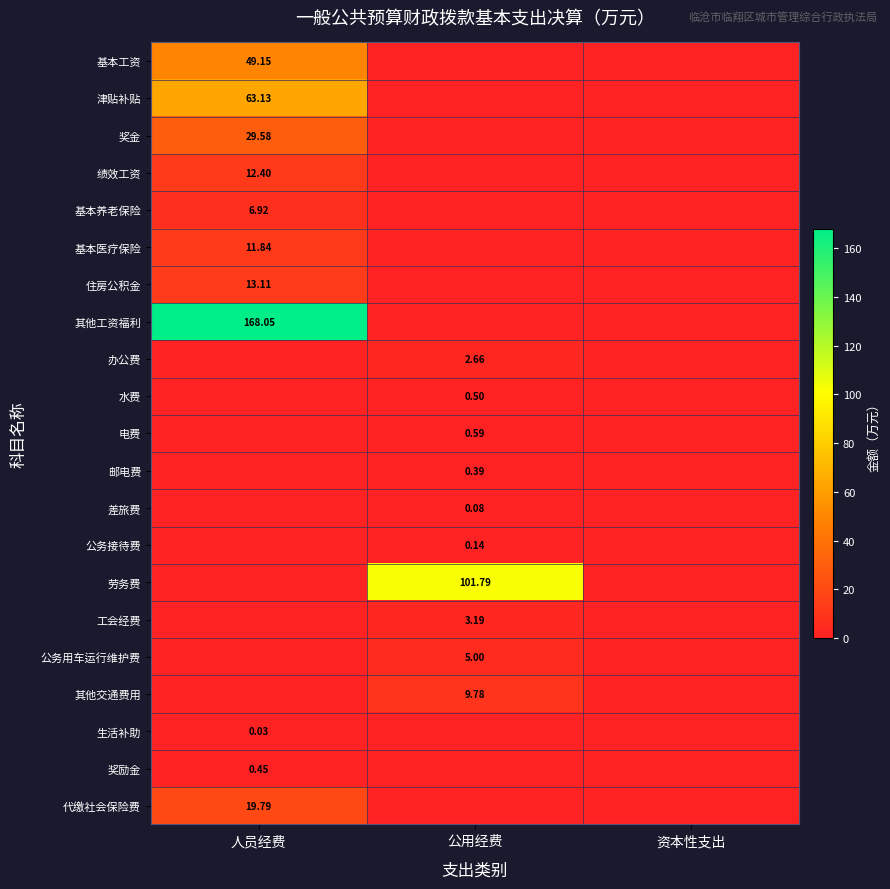

Which category has the lowest value across all series?

公用经费